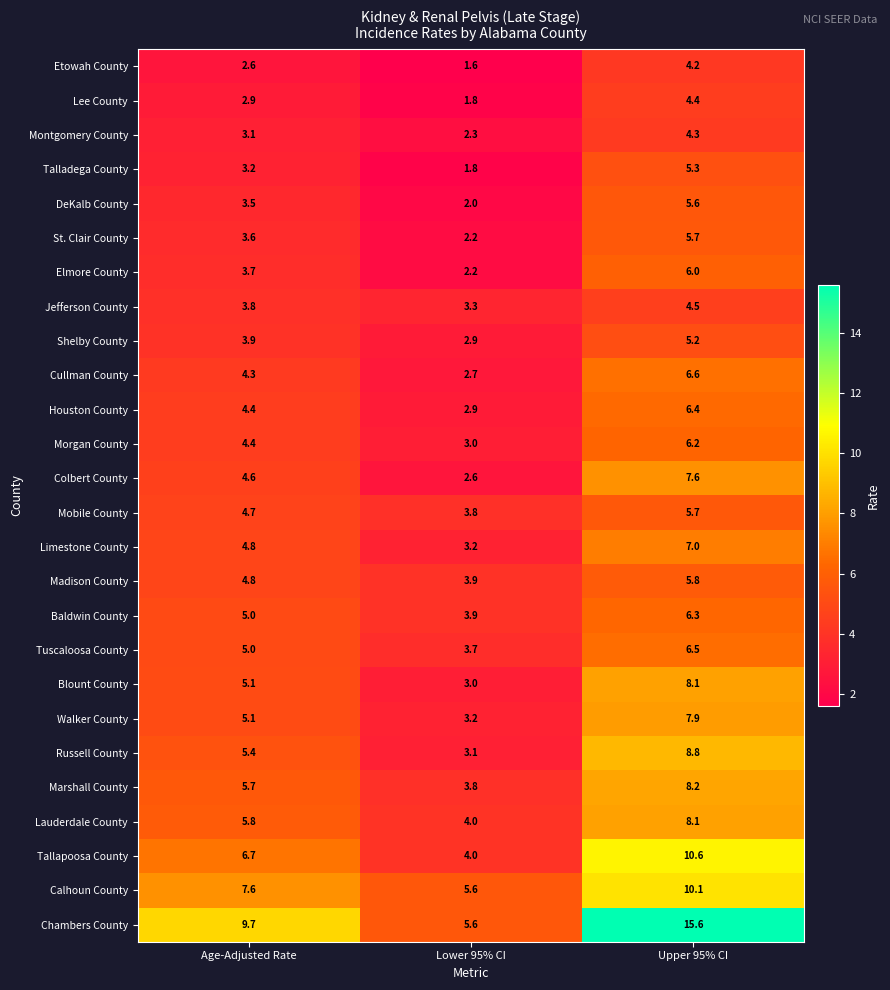

Rank the categories by Houston County value from highest to lowest.

Upper 95% CI, Age-Adjusted Rate, Lower 95% CI